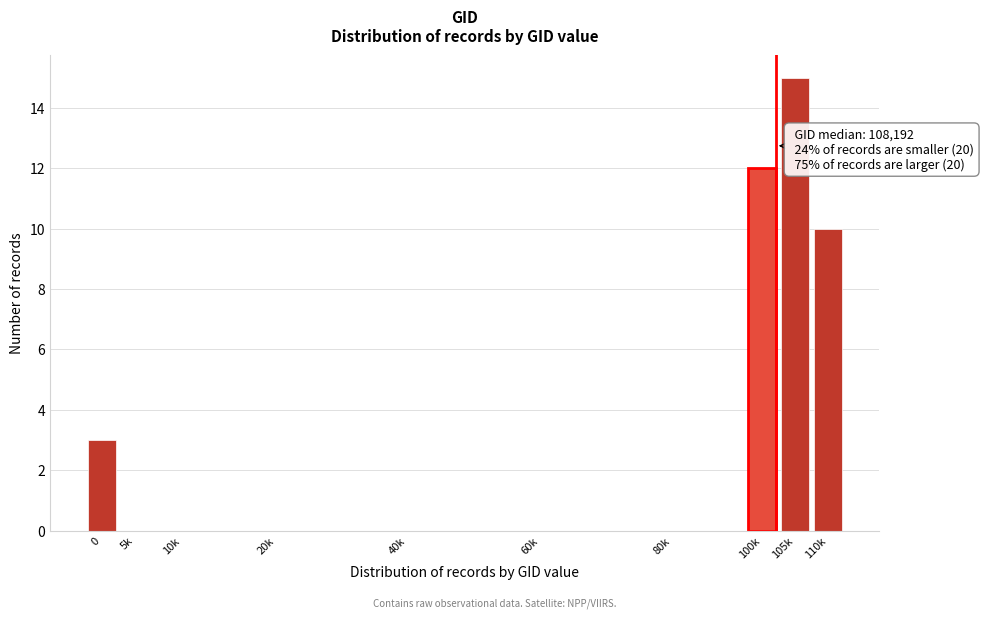

Reading left to right, extract all data points from this chart.

0=3	5k=0	10k=0	20k=0	40k=0	60k=0	80k=0	100k=12	105k=15	110k=10